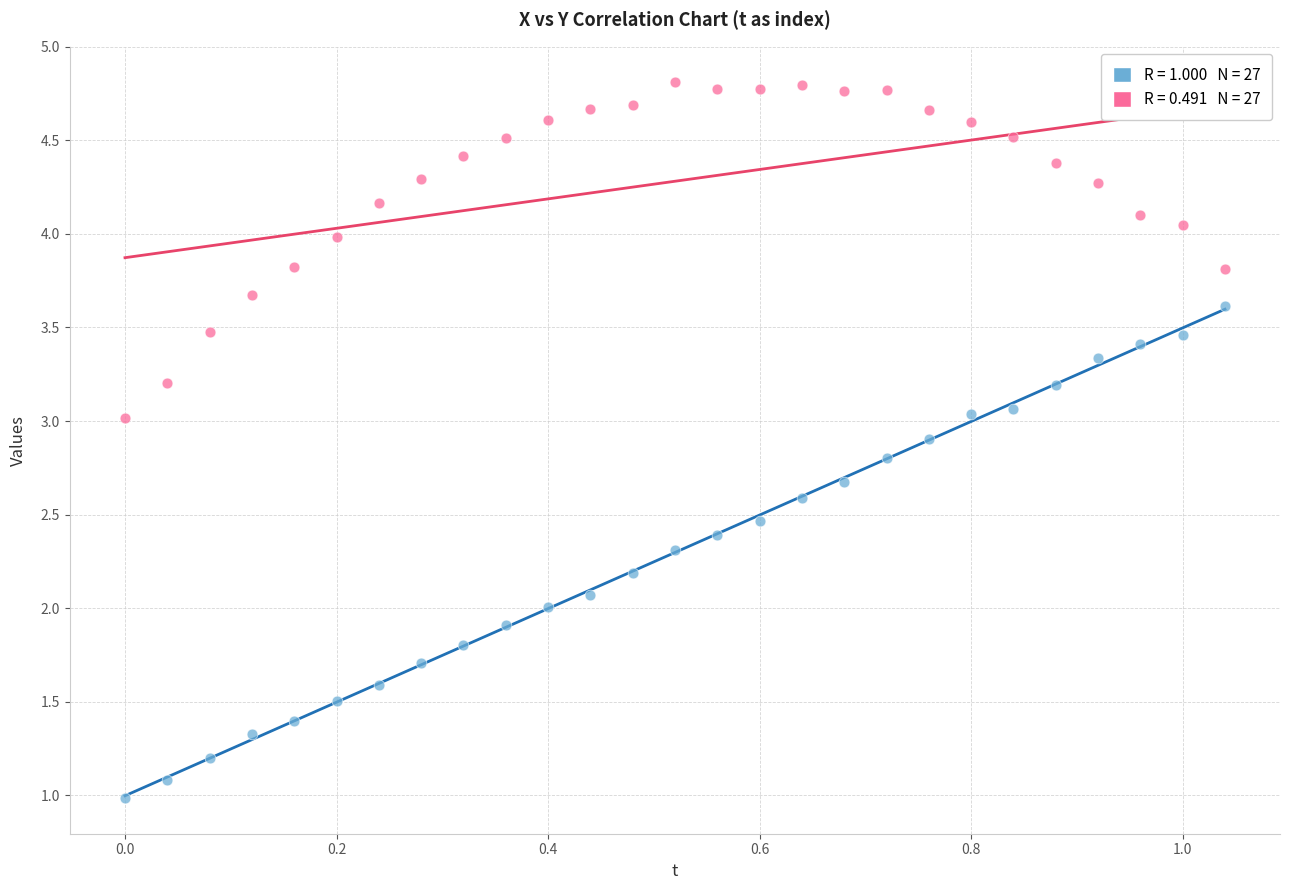

Across all data points, what is the range of Y values (max minus min)?

3.8